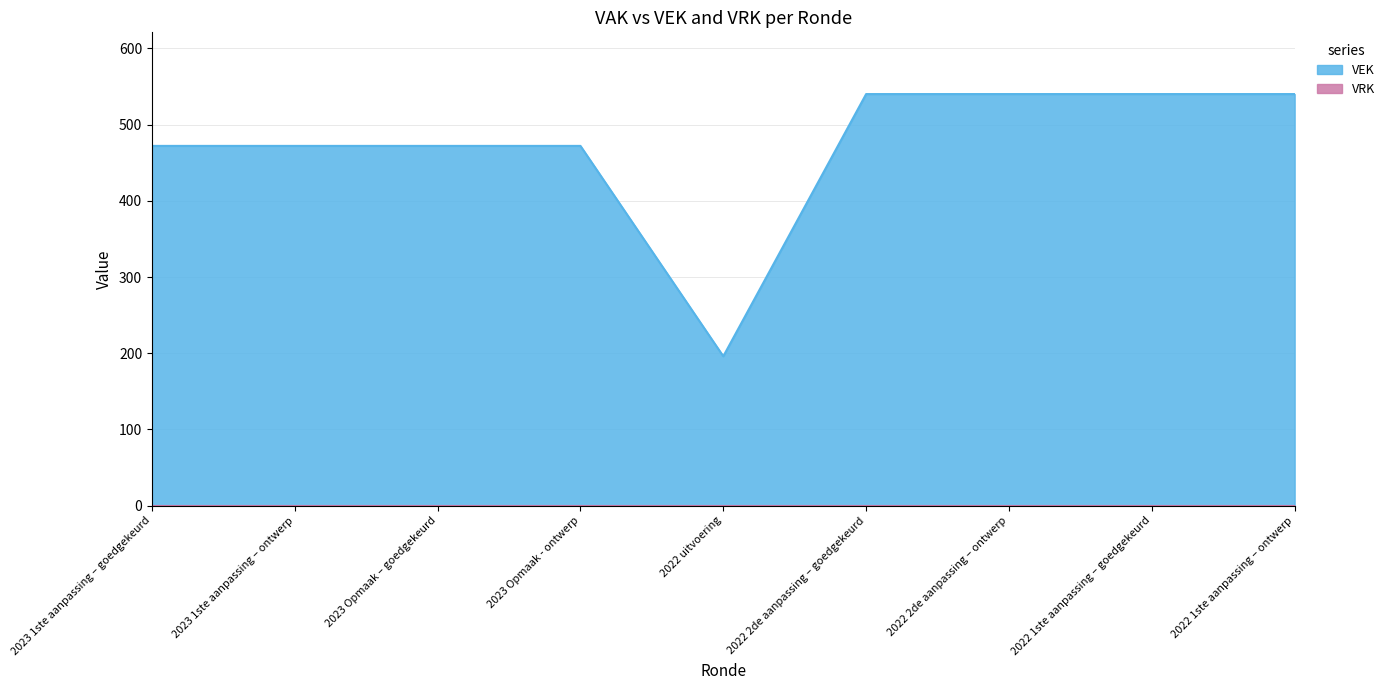

List the labels in order of value, largest first.

2022 2de aanpassing – goedgekeurd, 2022 2de aanpassing – ontwerp, 2022 1ste aanpassing – goedgekeurd, 2022 1ste aanpassing – ontwerp, 2023 1ste aanpassing – goedgekeurd, 2023 1ste aanpassing – ontwerp, 2023 Opmaak – goedgekeurd, 2023 Opmaak - ontwerp, 2022 uitvoering